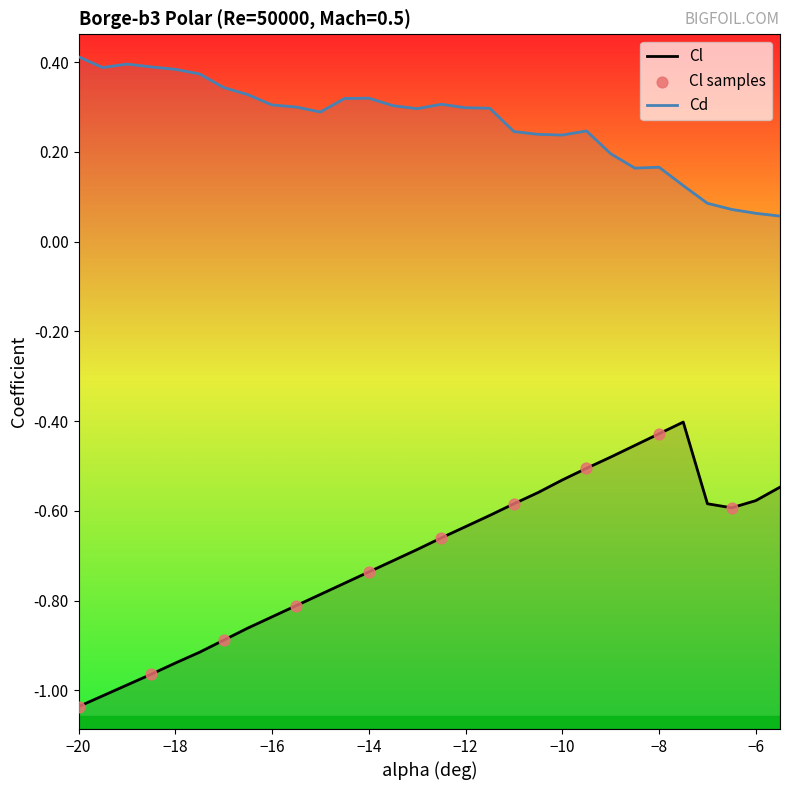

What are all the series names shown in the legend?

Cl, Cd